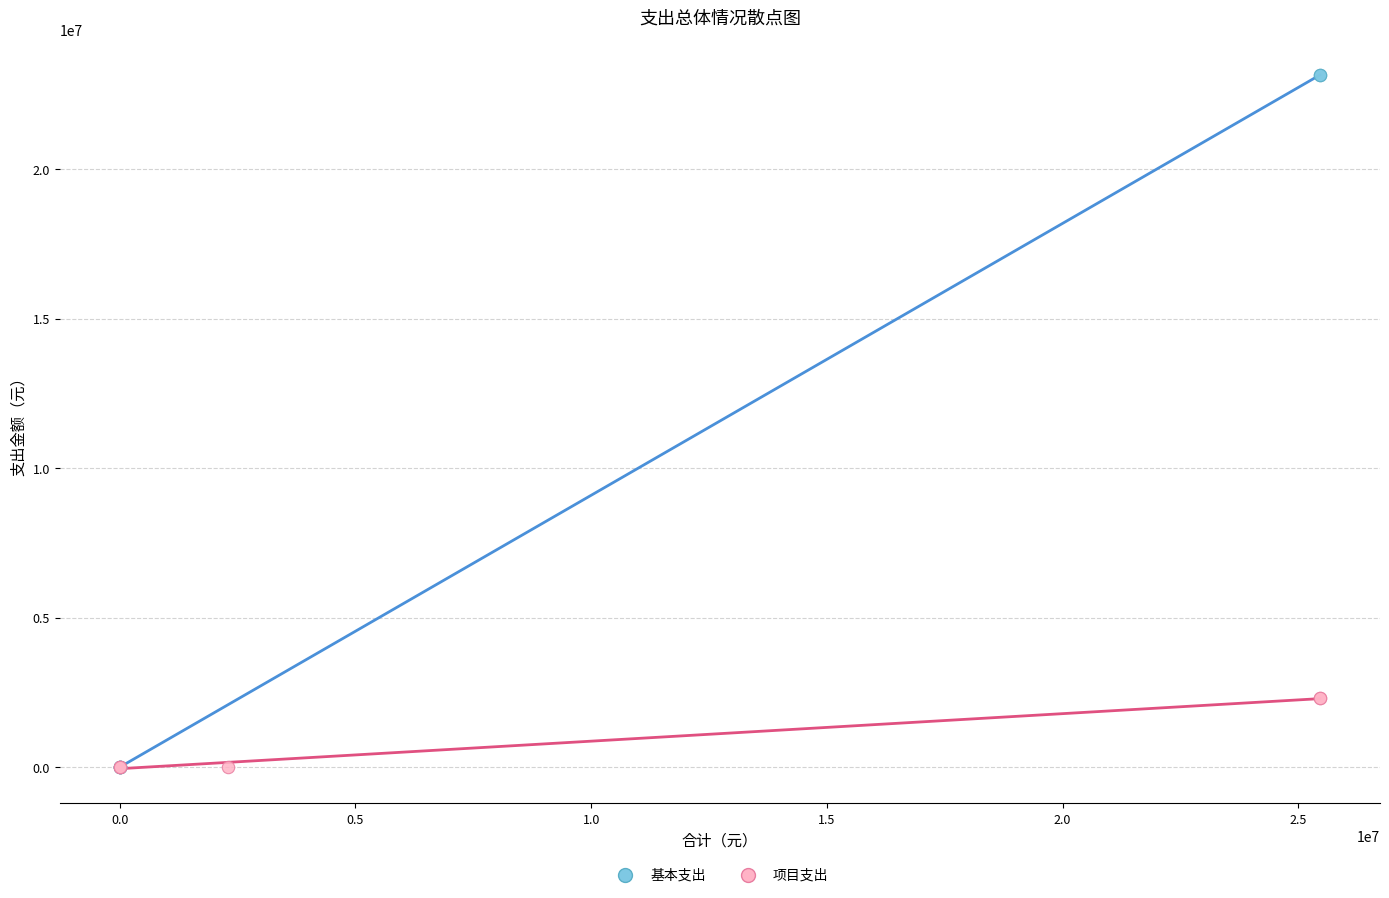

Which series contains the highest Y value?

基本支出